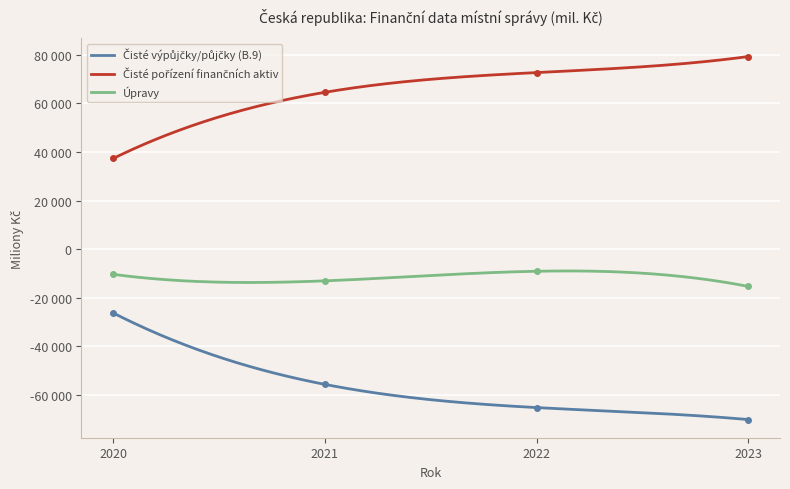

The Úpravy series shows -9164 at 2022. True or false?

True